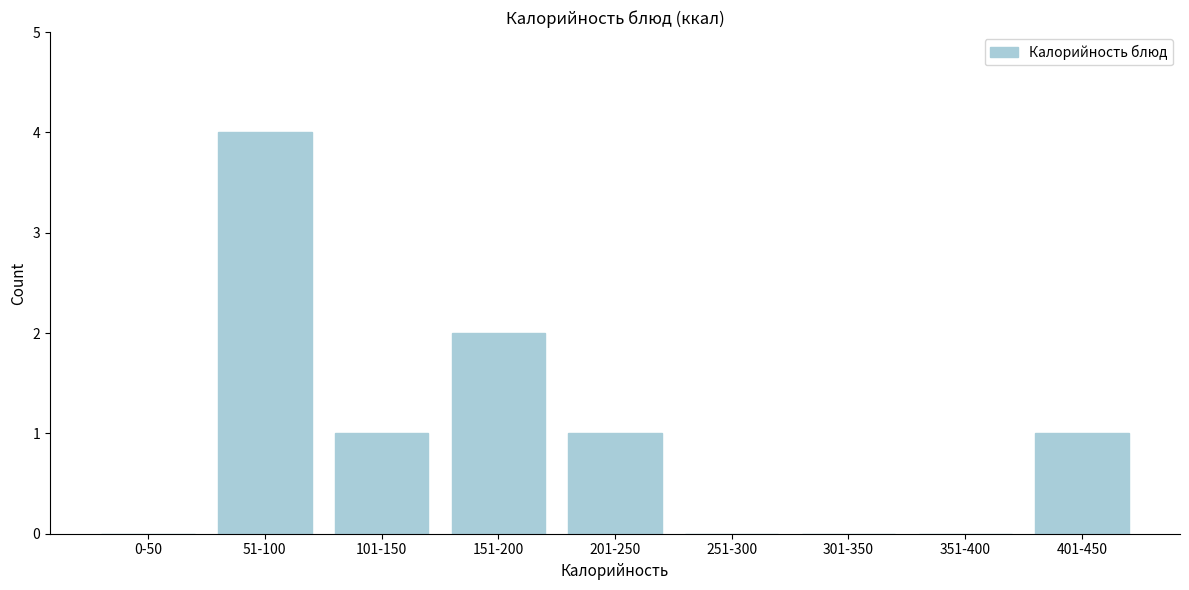

Reading right to left, transcribe all the data shown in this chart.

401-450=1	351-400=0	301-350=0	251-300=0	201-250=1	151-200=2	101-150=1	51-100=4	0-50=0